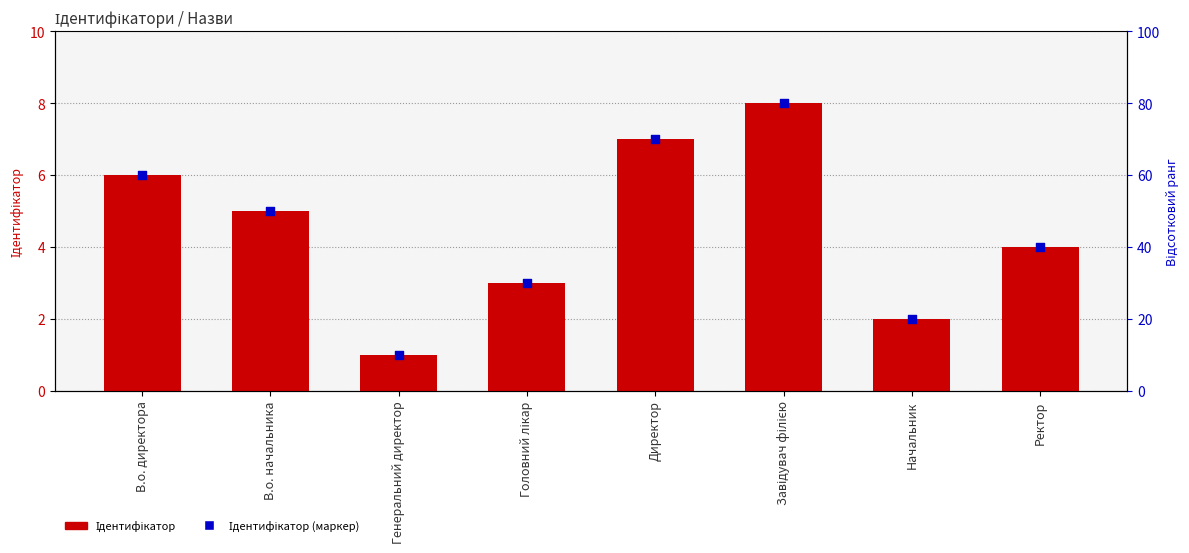

What are all the series names shown in the legend?

Ідентифікатор, Ідентифікатор (маркер)